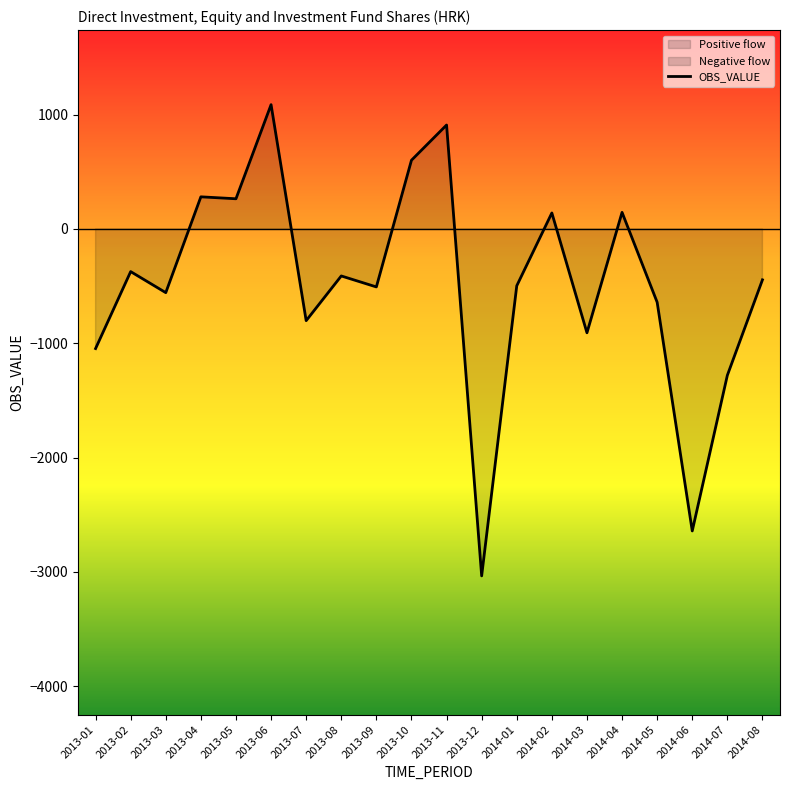

List the labels in order of value, smallest first.

2013-12, 2014-06, 2014-07, 2013-01, 2014-03, 2013-07, 2014-05, 2013-03, 2013-09, 2014-01, 2014-08, 2013-08, 2013-02, 2014-02, 2014-04, 2013-05, 2013-04, 2013-10, 2013-11, 2013-06